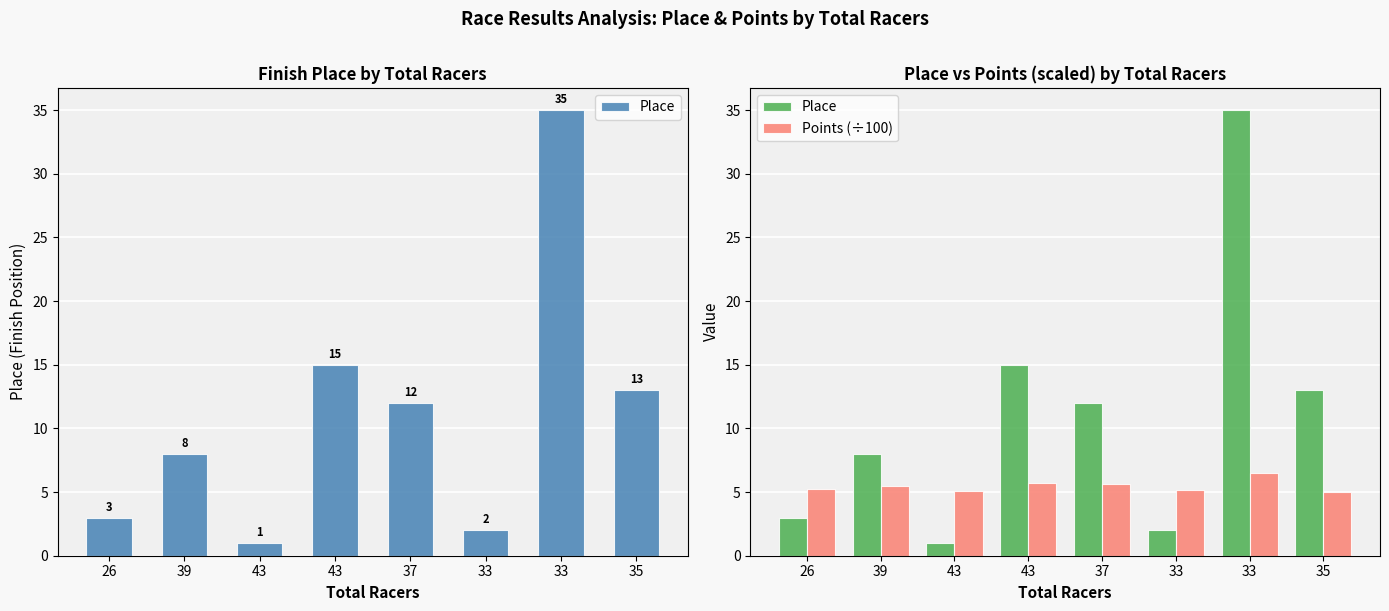

Is the value of Place at 33 greater than the value of Points (÷100) at 35?

No